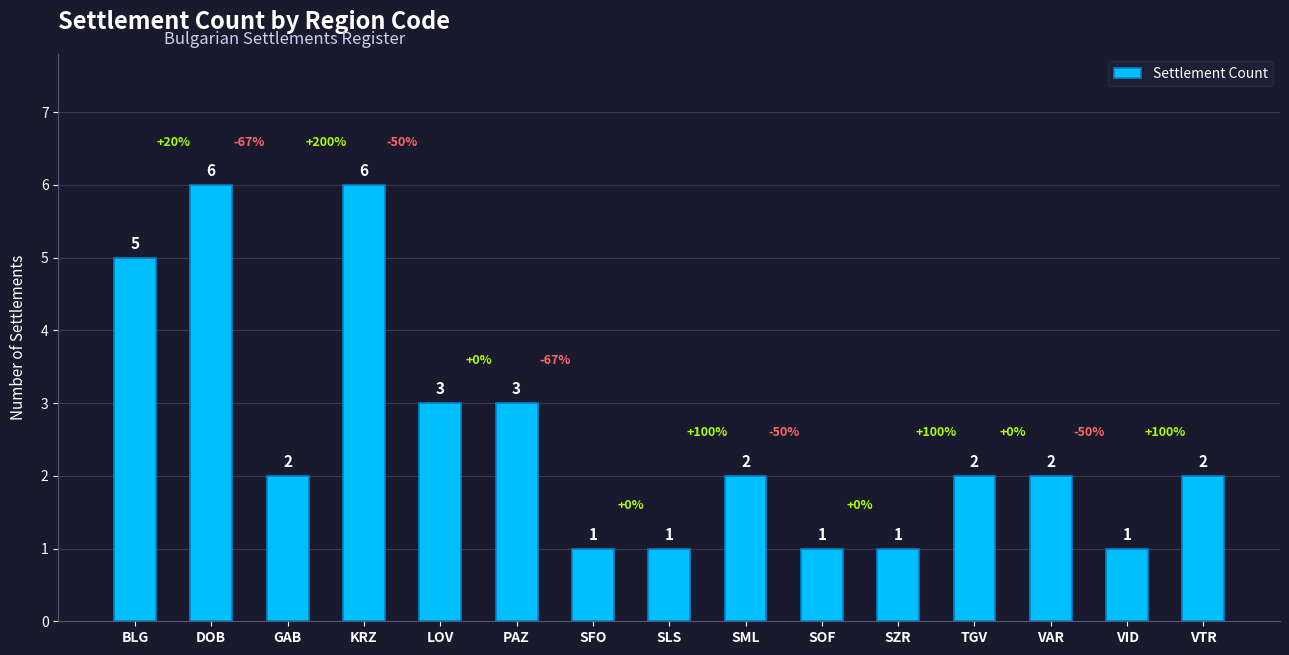

What is the sum of the values at SFO and BLG?

6